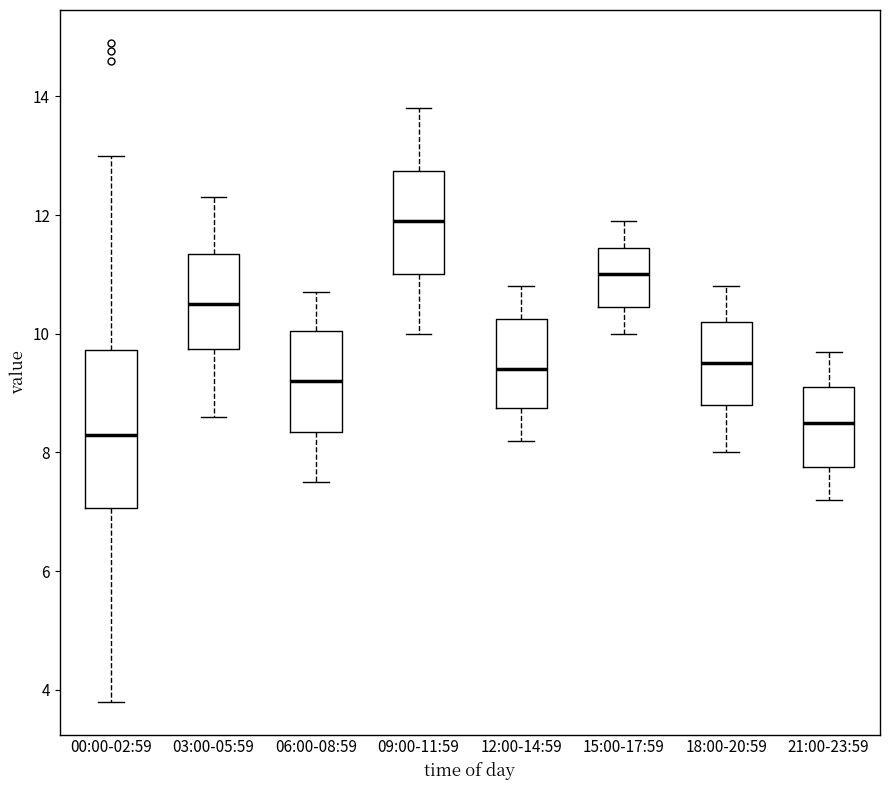

Reading left to right, transcribe this box plot: for each box, give where its median line is, the range the box spans, and where its two whiskers end, as read against the y-axis. The values are not printed on the chart, so give them approximately, as read against the axis.

00:00-02:59: median 8.4, box 7.0 to 9.8, whiskers 3.8 to 13.0
03:00-05:59: median 10.6, box 9.8 to 11.4, whiskers 8.6 to 12.4
06:00-08:59: median 9.2, box 8.4 to 10.0, whiskers 7.6 to 10.8
09:00-11:59: median 12.0, box 11.0 to 12.8, whiskers 10.0 to 13.8
12:00-14:59: median 9.4, box 8.8 to 10.2, whiskers 8.2 to 10.8
15:00-17:59: median 11.0, box 10.4 to 11.4, whiskers 10.0 to 12.0
18:00-20:59: median 9.6, box 8.8 to 10.2, whiskers 8.0 to 10.8
21:00-23:59: median 8.6, box 7.8 to 9.2, whiskers 7.2 to 9.8